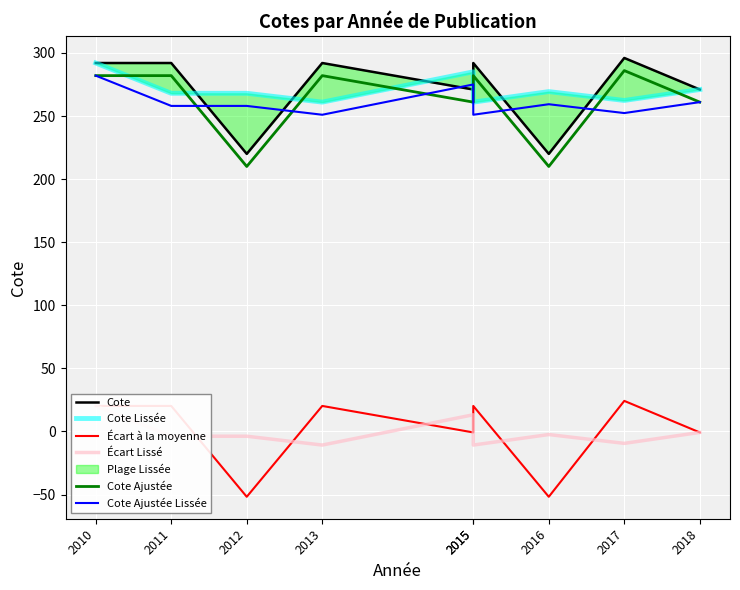

How many values in the Cote Ajustée series are below 282?

4